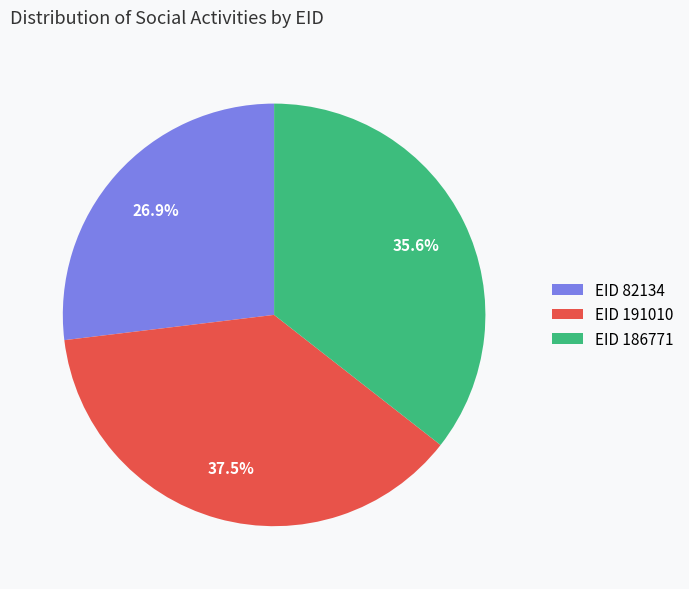

Between EID 82134 and EID 191010, which is larger?

EID 191010